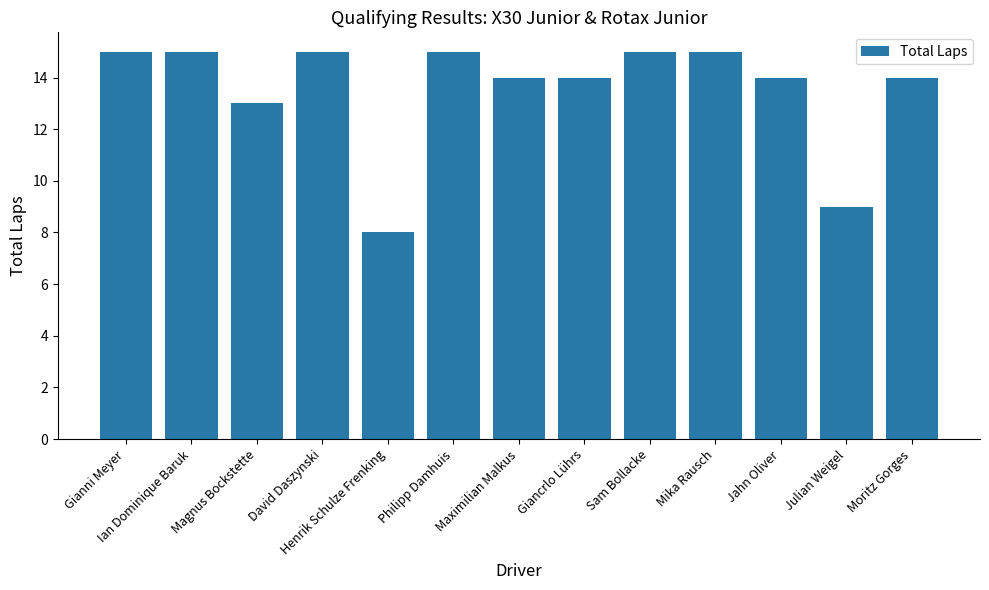

Reading left to right, list all the values displayed in this chart.

Gianni Meyer=15	Ian Dominique Baruk=15	Magnus Bockstette=13	David Daszynski=15	Henrik Schulze Frenking=8	Philipp Damhuis=15	Maximilian Malkus=14	Giancrlo Lührs=14	Sam Bollacke=15	Mika Rausch=15	Jahn Oliver=14	Julian Weigel=9	Moritz Gorges=14